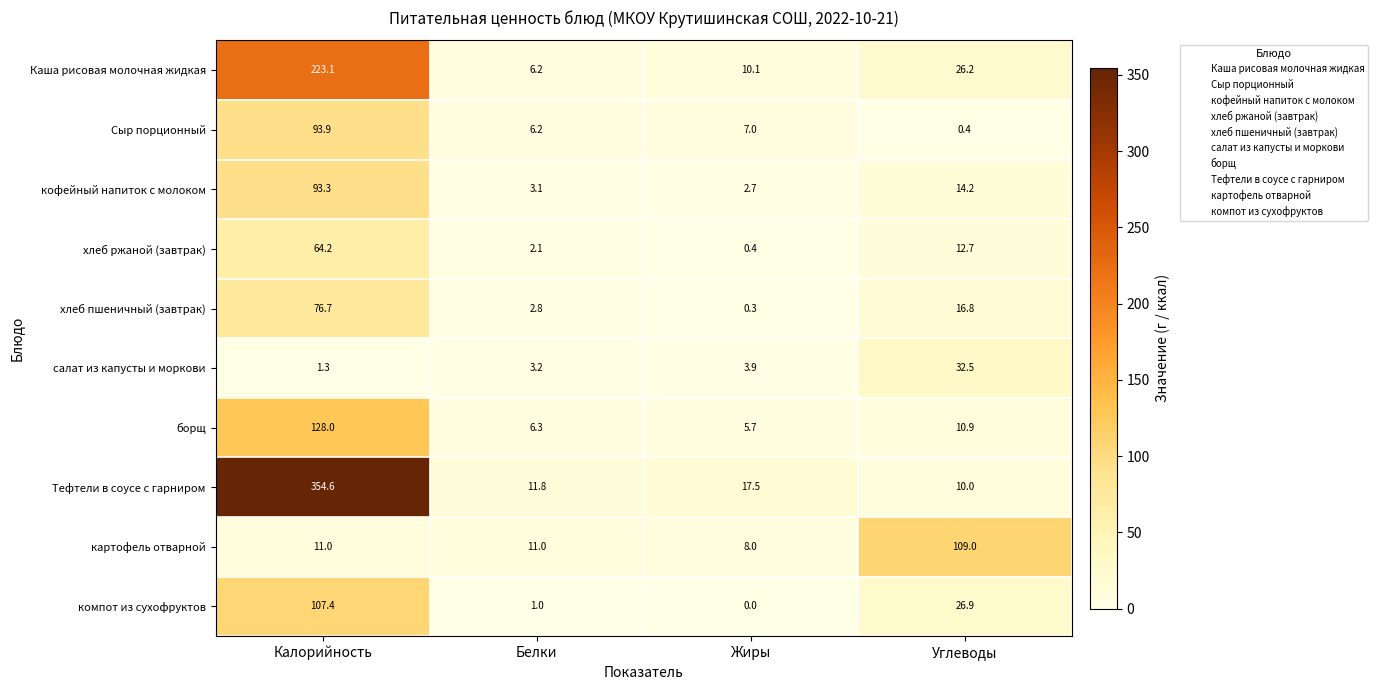

At which label is хлеб ржаной (завтрак) closest to 32?

Углеводы